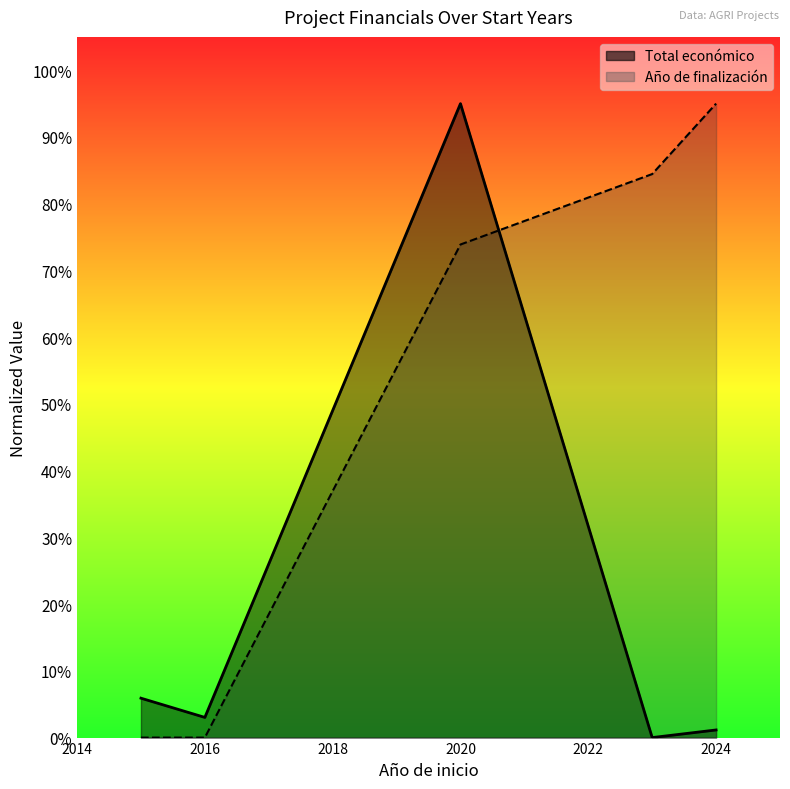

Which has a higher value, 2020 or 2016?

2020